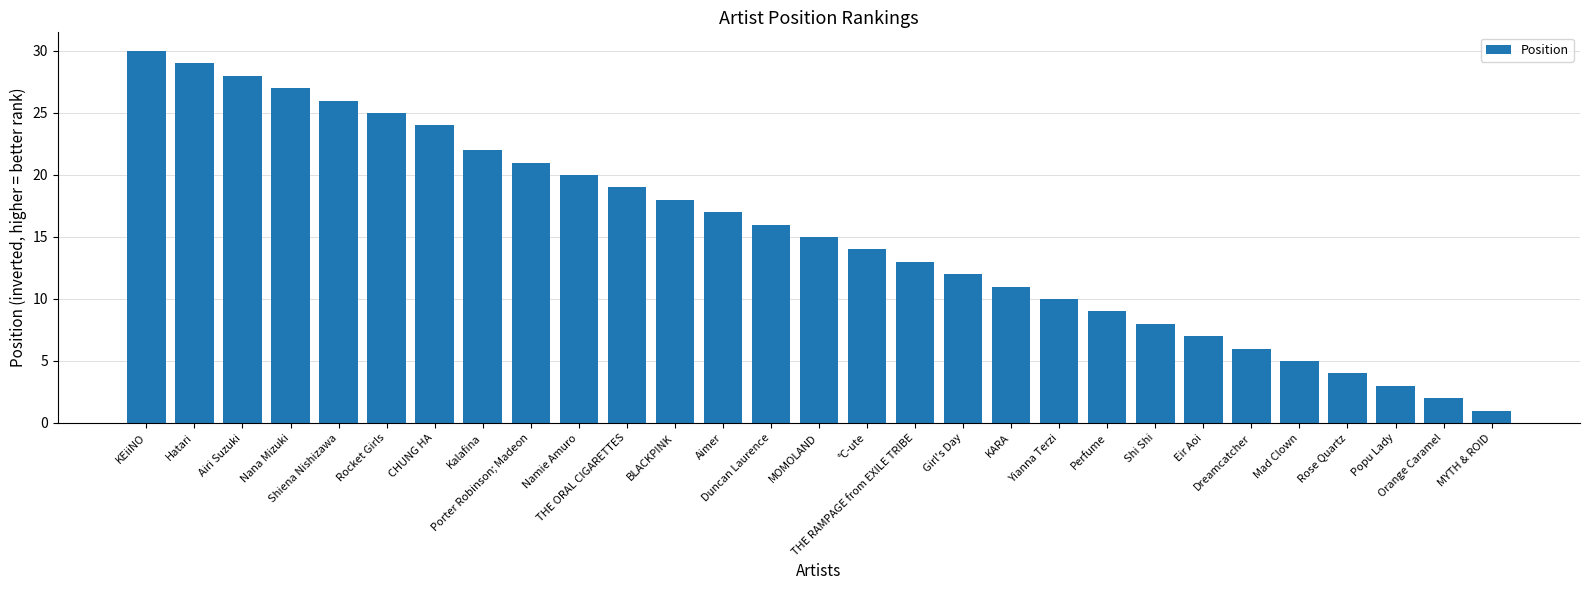

True or false: the data shows 15 at Airi Suzuki.

False